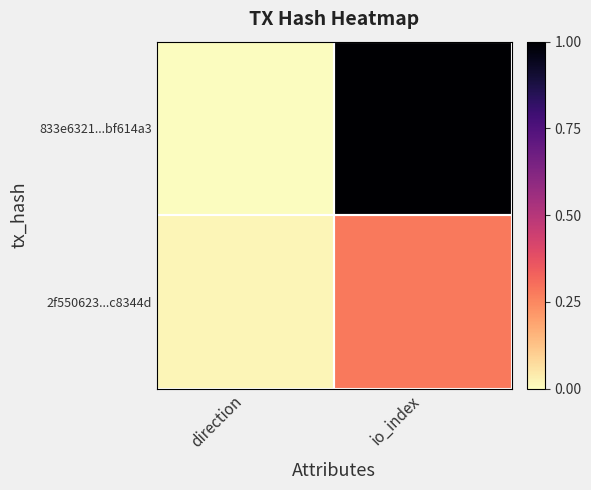

Which series has the largest total across all categories?

833e6321...bf614a3